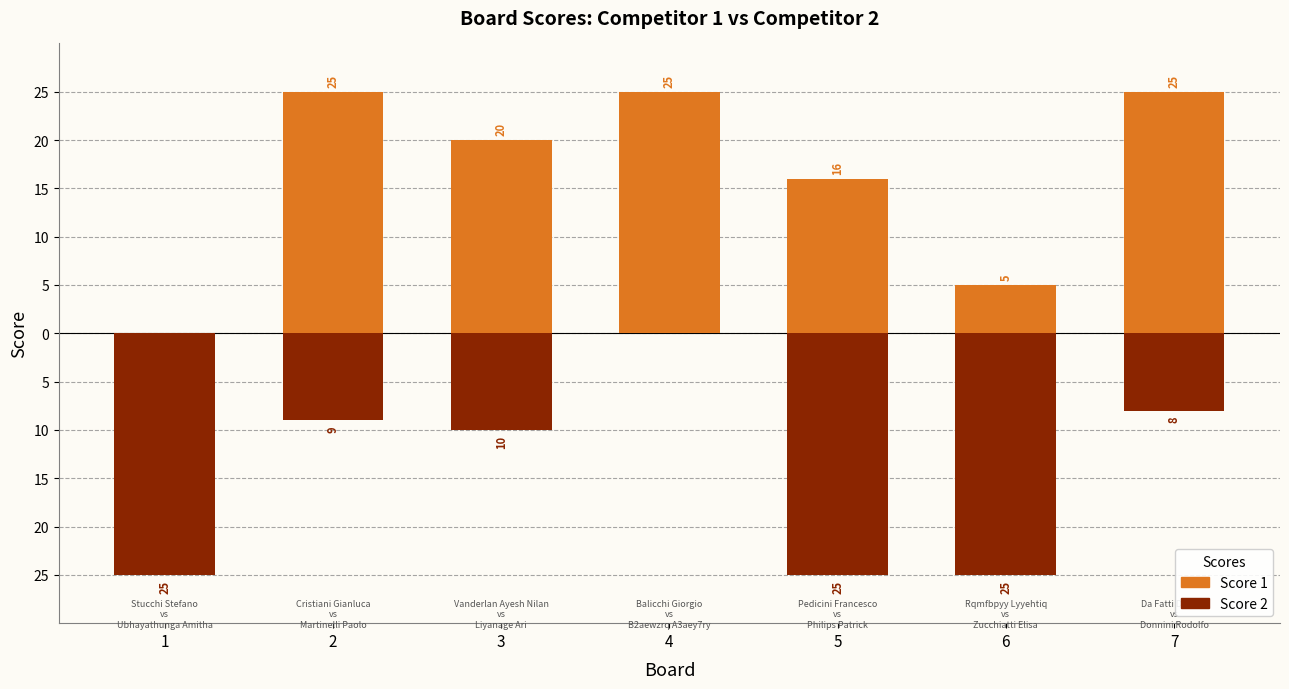

True or false: Score 1 has a value of 16 at 5.

True